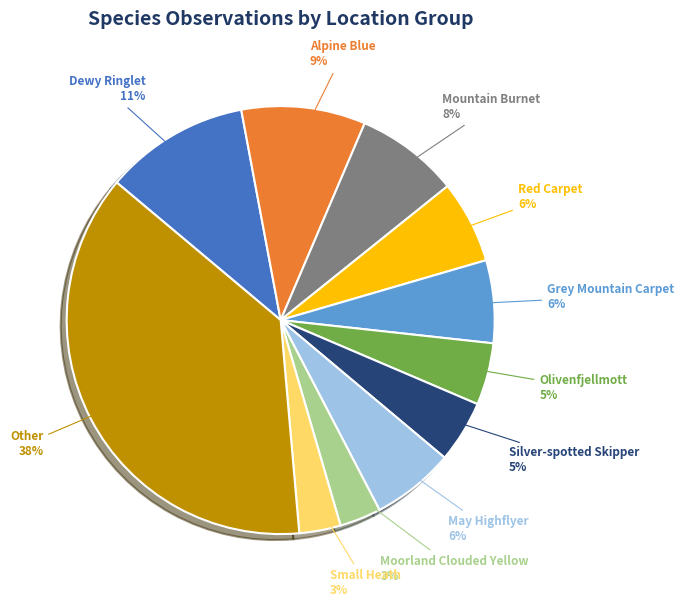

To the nearest percent, what portion does Moorland Clouded Yellow represent?

3%